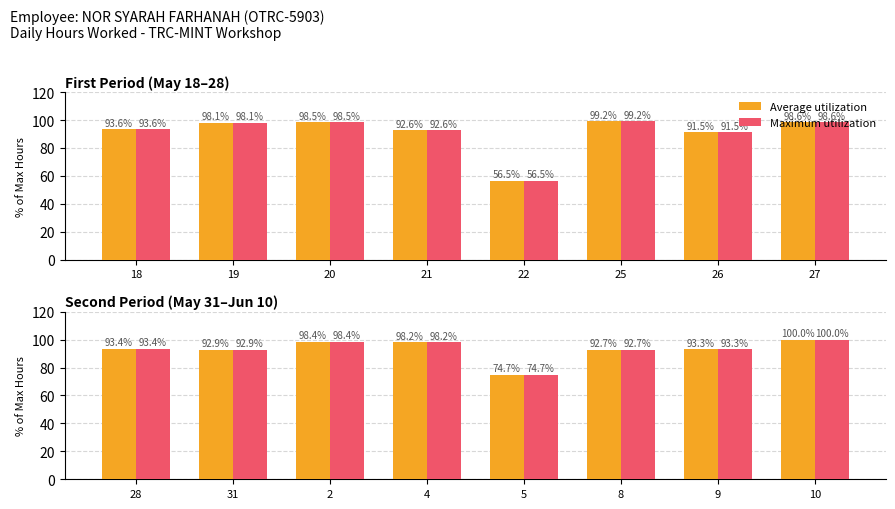

The Average utilization series shows 62.5 at 10. True or false?

False